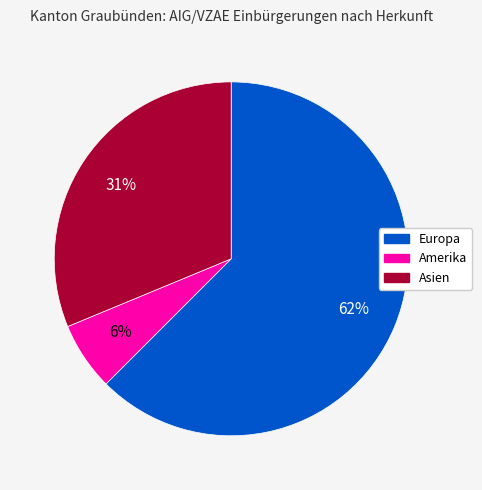

Is it true that Asien is 31% of the pie?

True